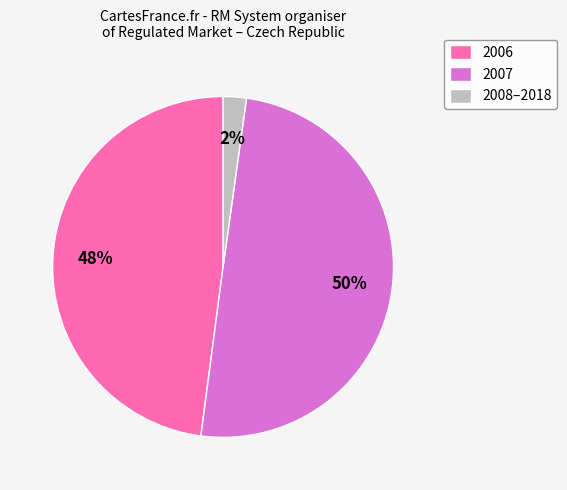

To the nearest percent, what is the average slice percentage?

33%